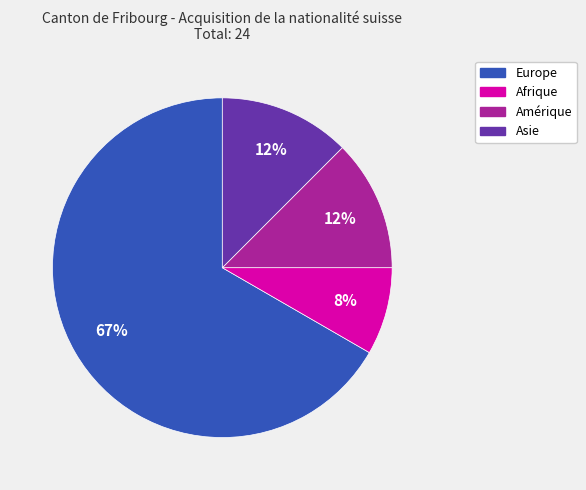

Is there any slice that represents more than half of the pie?

Yes